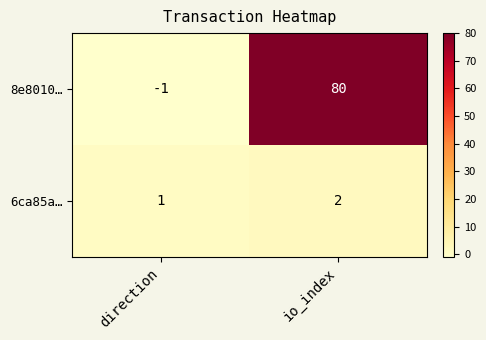

Is it true that 8e8010… equals 113 at io_index?

False